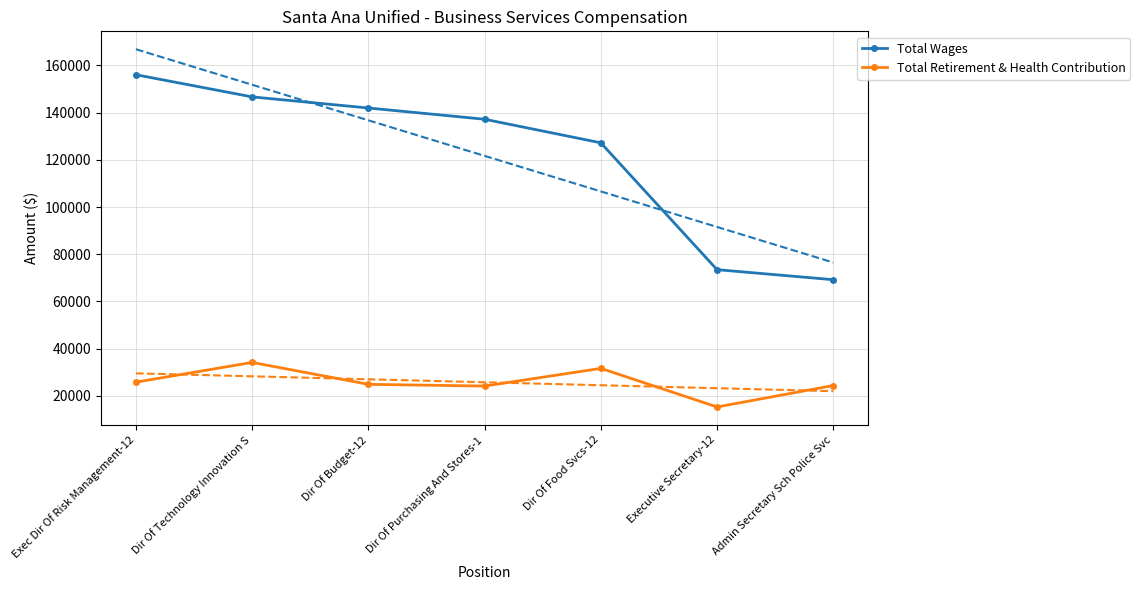

How many lines are shown in the chart?

2